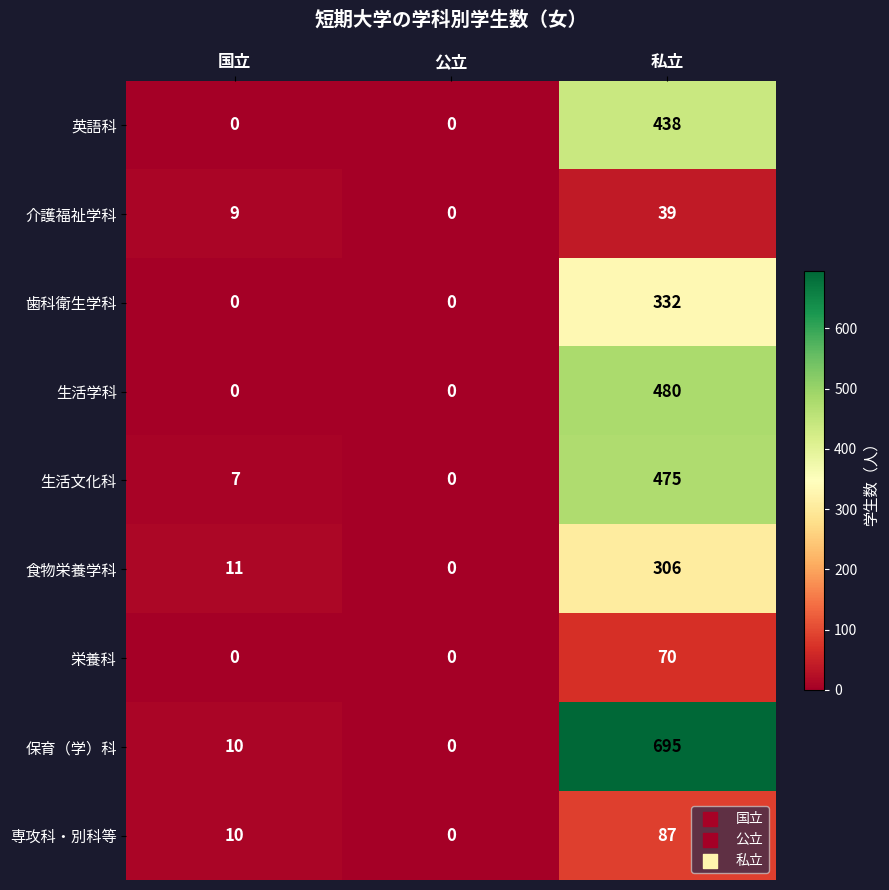

At how many categories does at least one series exceed 22?

1